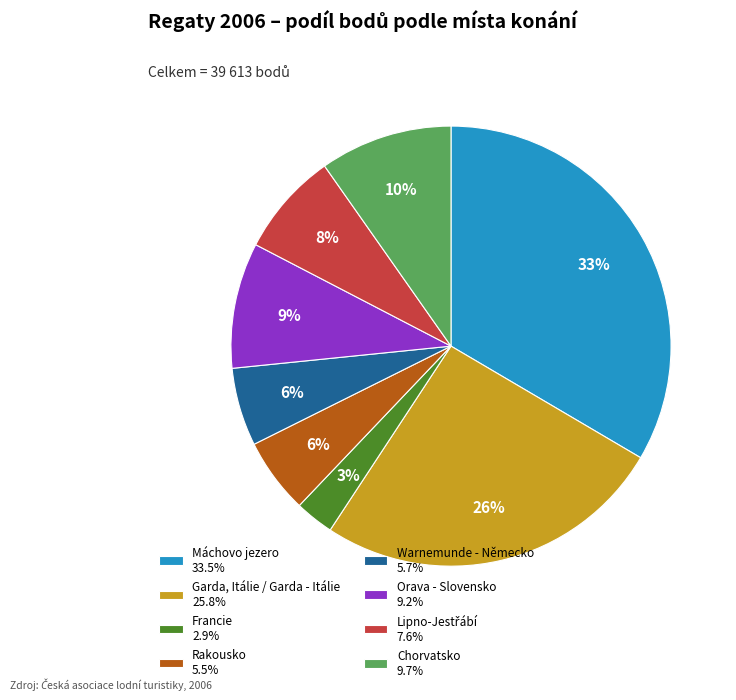

What is the ratio of the value at Máchovo jezero 33.5% to the value at Garda, Itálie / Garda - Itálie 25.8%?

1.3